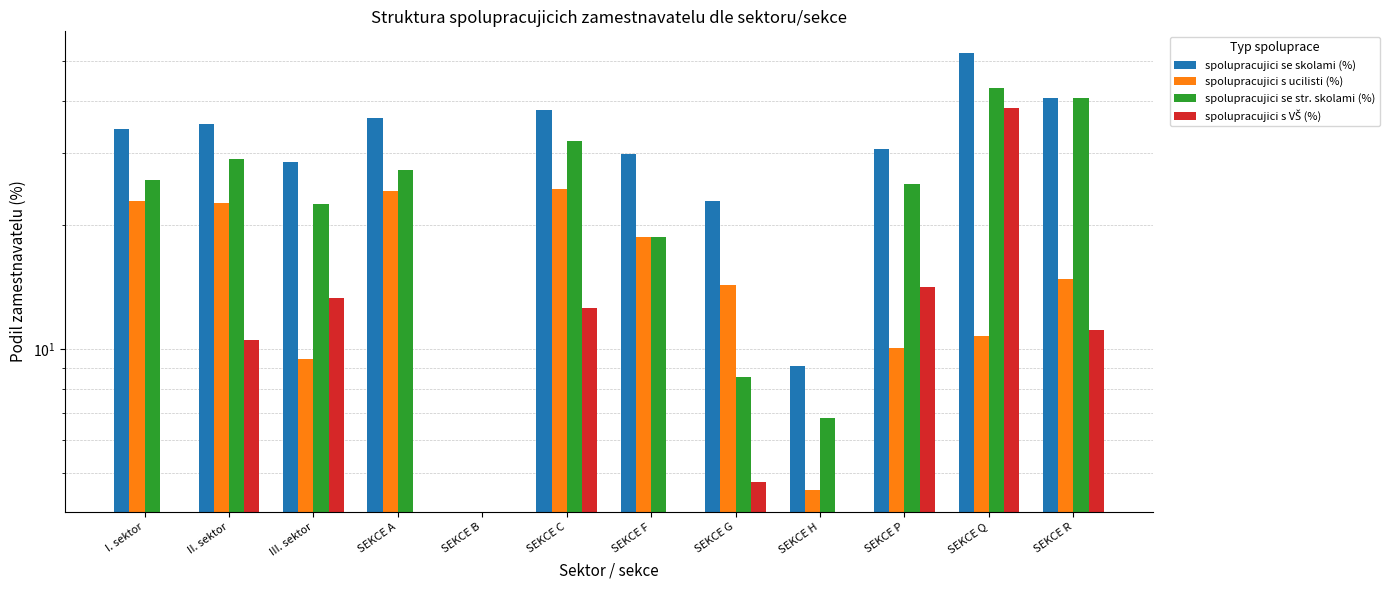

Where is spolupracujici se str. skolami (%) nearest to the value 21?

III. sektor